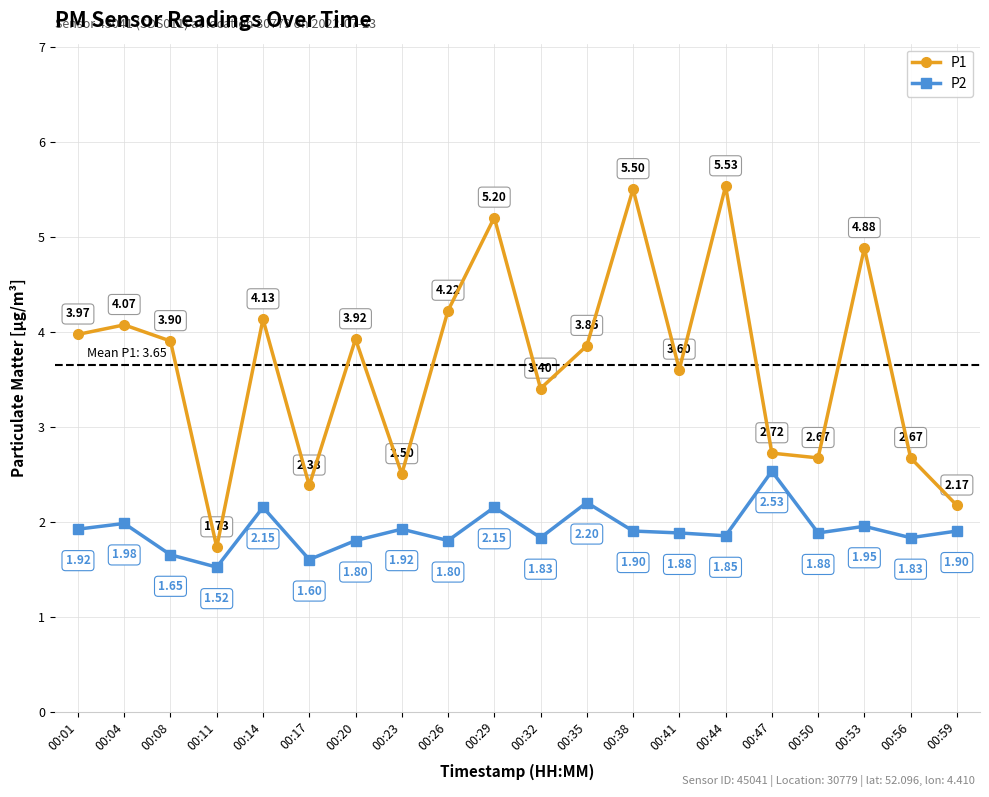

The P1 series shows 4.6 at 00:50. True or false?

False